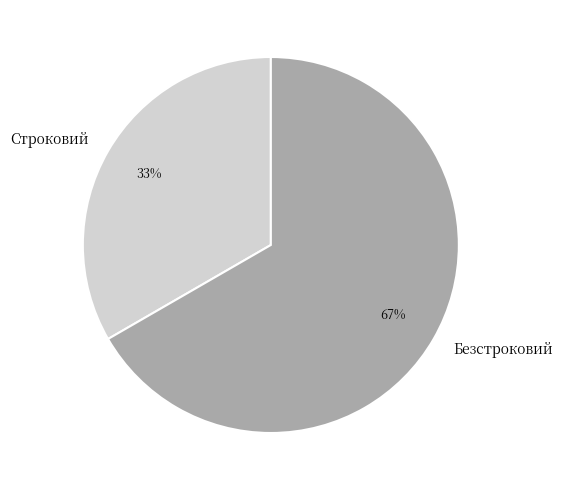

To the nearest percent, what is the average slice percentage?

50%